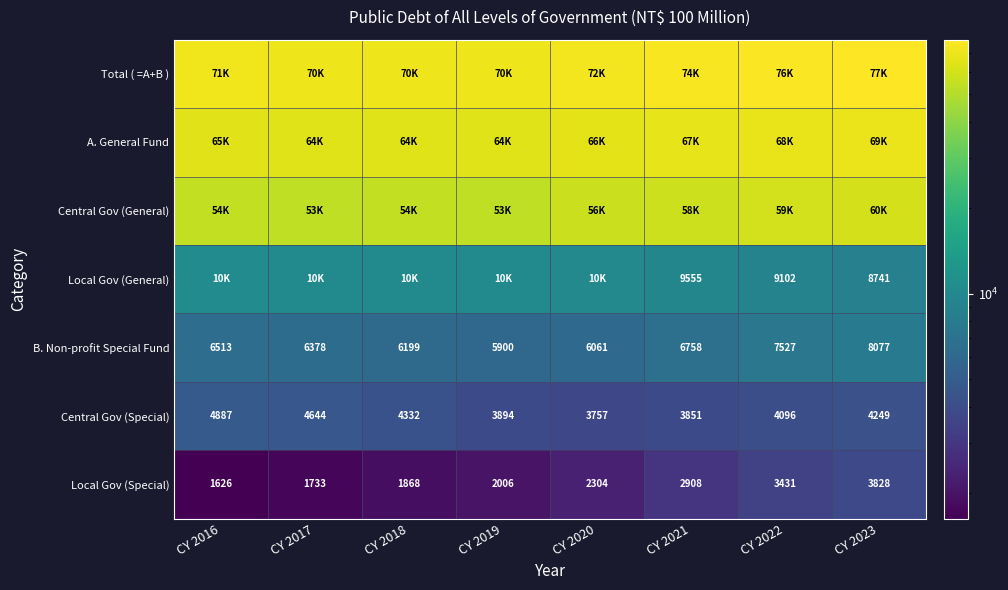

What is the highest value of the Central Gov (Special) series?

4887